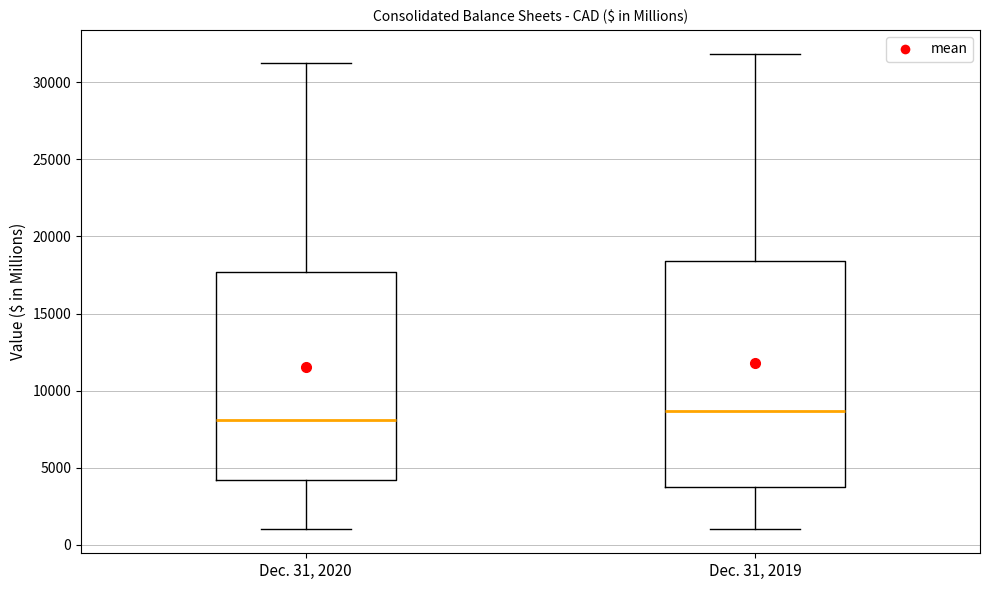

Reading left to right, transcribe this box plot: for each box, give where its median line is, the range the box spans, and where its two whiskers end, as read against the y-axis. The values are not printed on the chart, so give them approximately, as read against the axis.

Dec. 31, 2020: median 8000, box 4000 to 17500, whiskers 1000 to 31000
Dec. 31, 2019: median 8500, box 3500 to 18500, whiskers 1000 to 32000